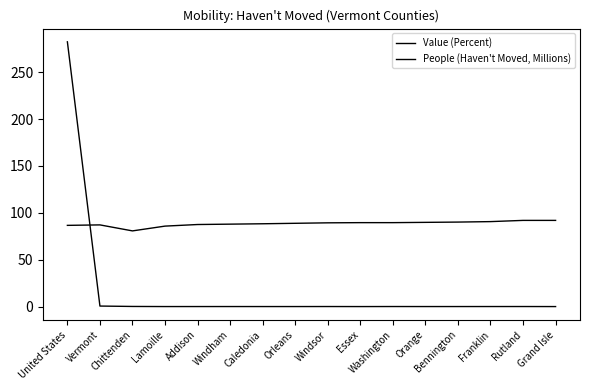

What is the label of the 10th point from the left?

Essex